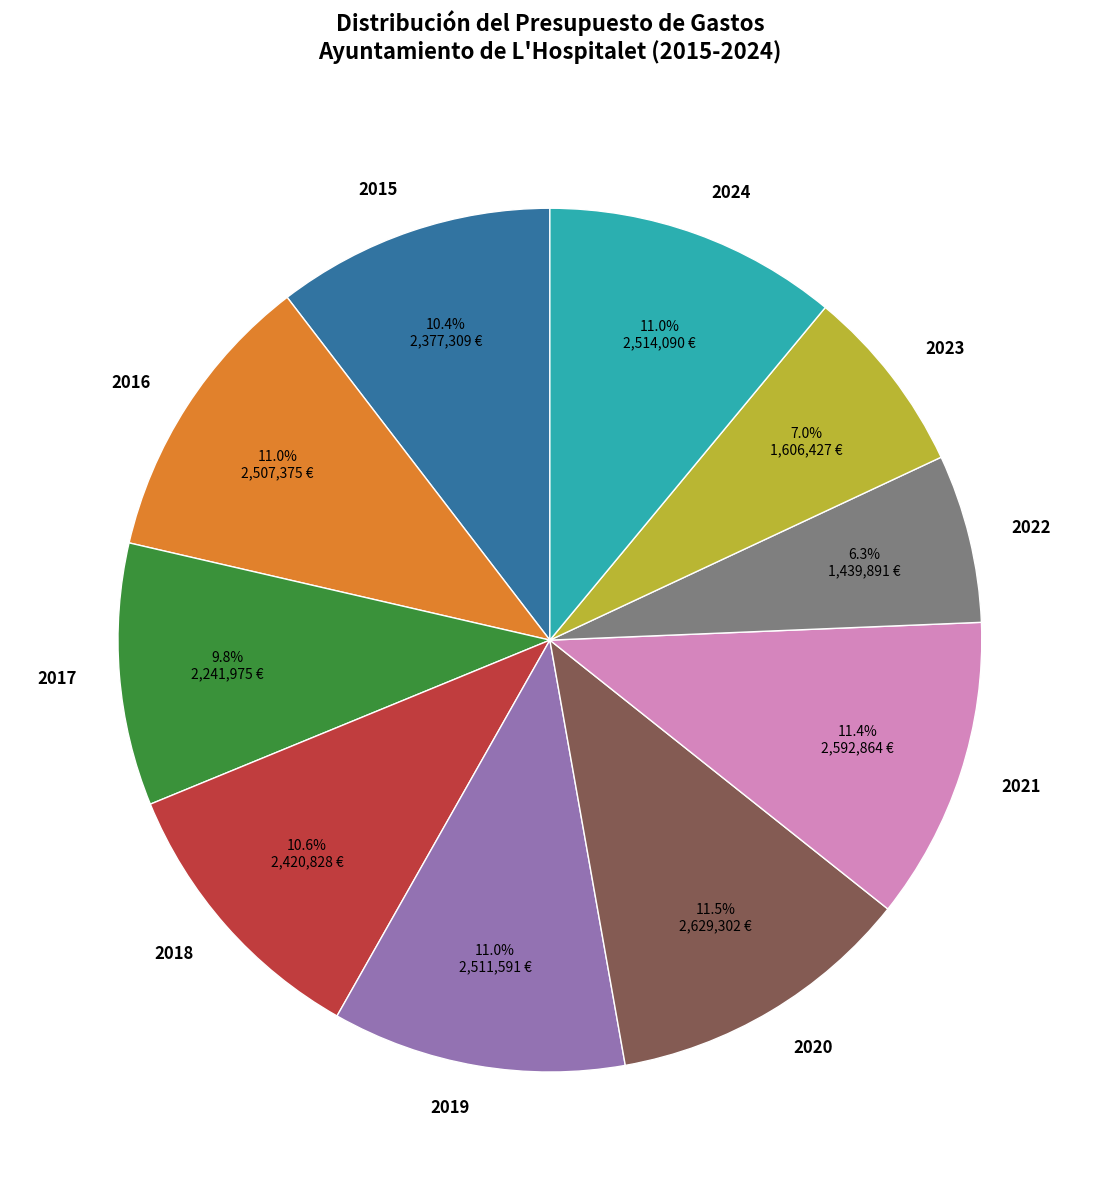

True or false: 2015 accounts for 10% of the total.

True